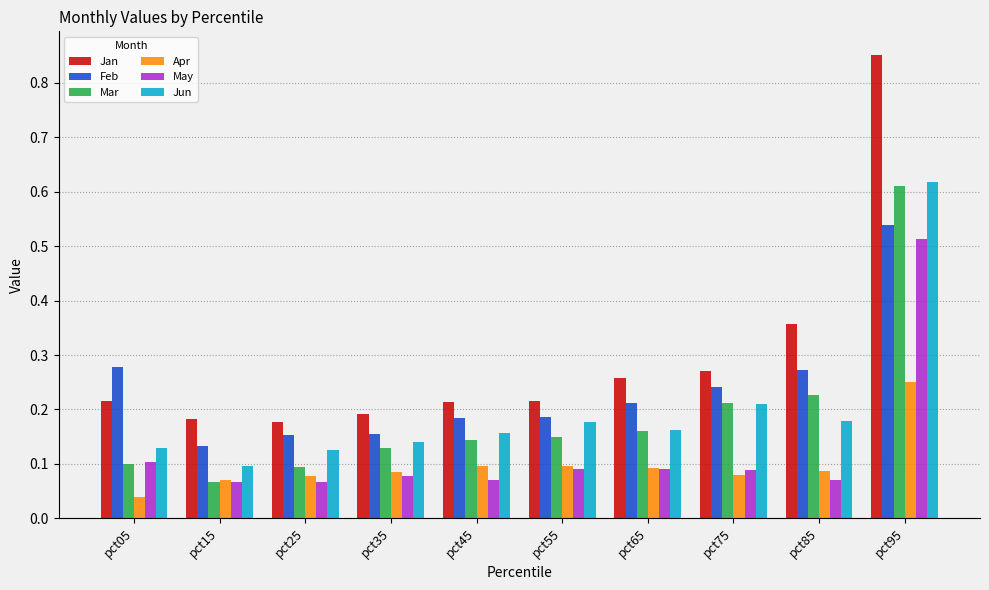

How many groups of bars are there?

10